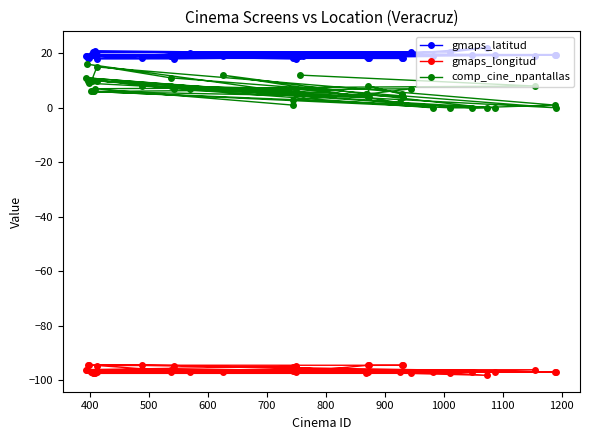

Does the chart have visible grid lines?

No